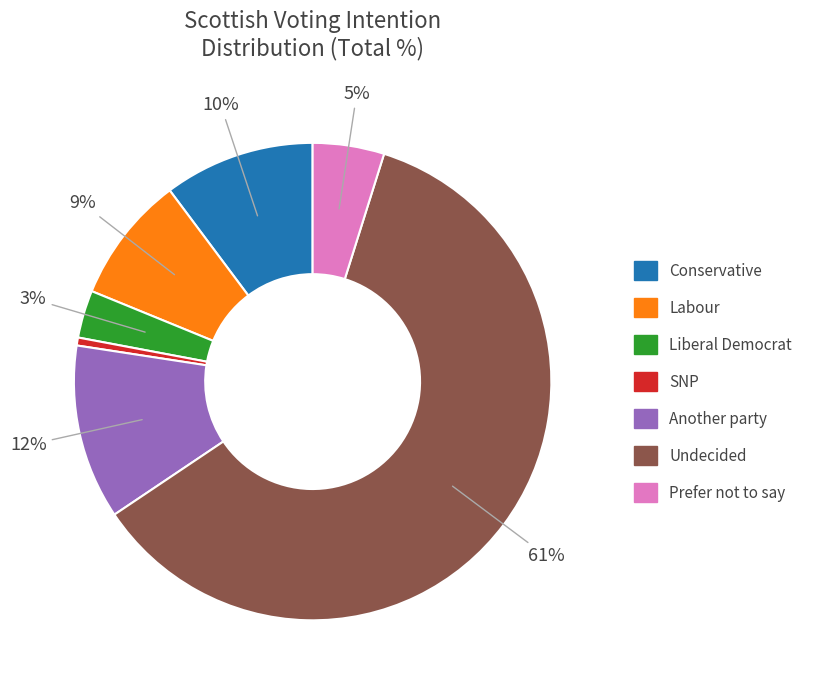

To the nearest percent, what portion does Liberal Democrat represent?

3%